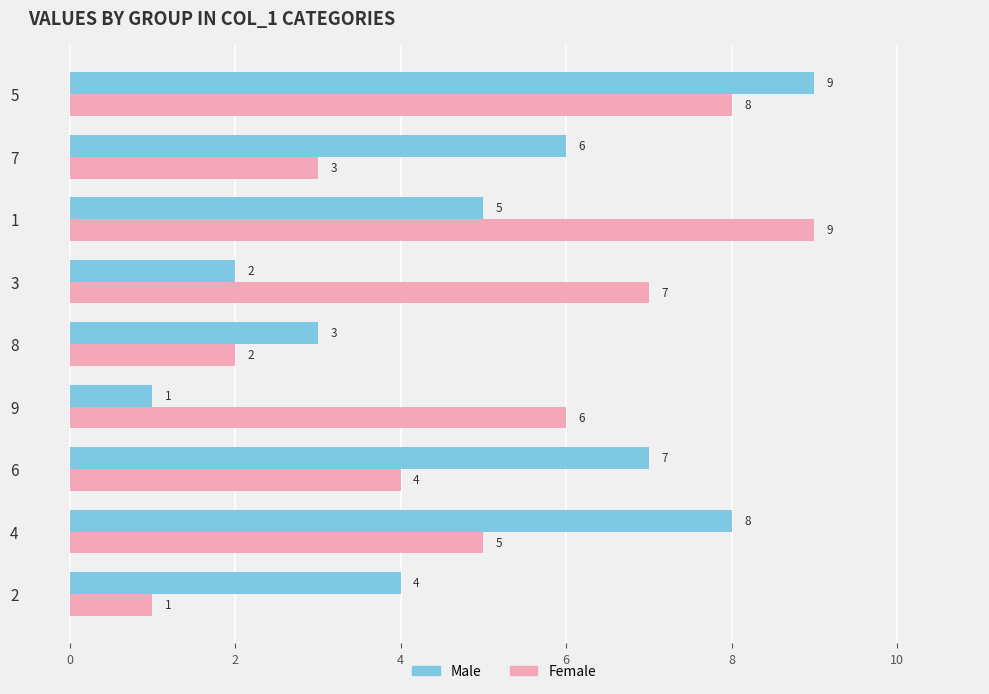

Which series changed the most between 6 and 5?

Female